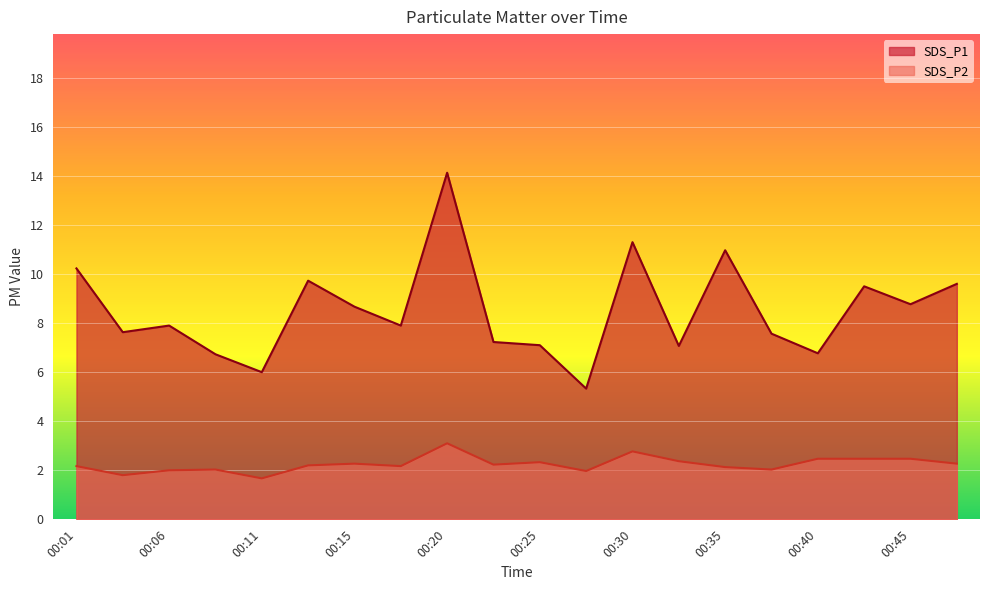

At how many categories does at least one series exceed 8?

9